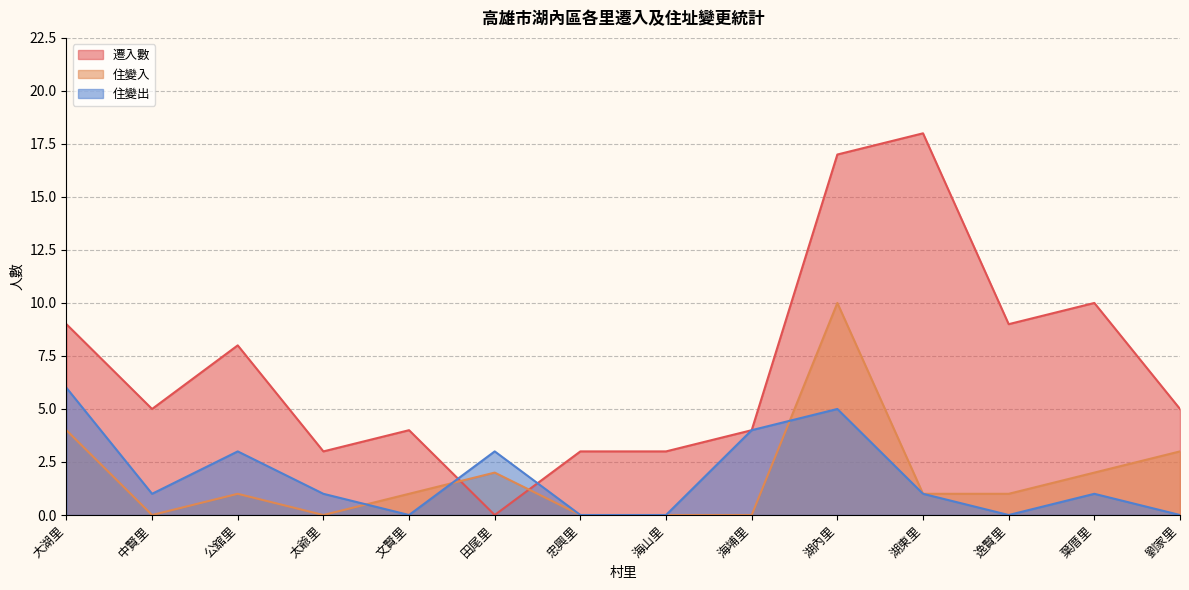

At 劉家里, list the series in order from largest to smallest.

遷入數, 住變入, 住變出